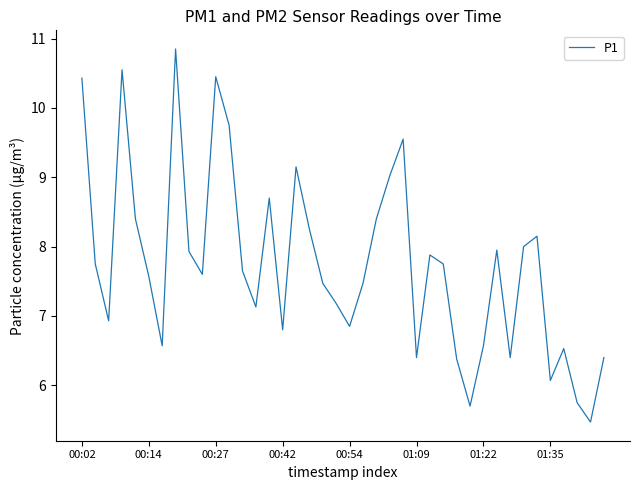

What is the minimum value shown in the chart?

5.5